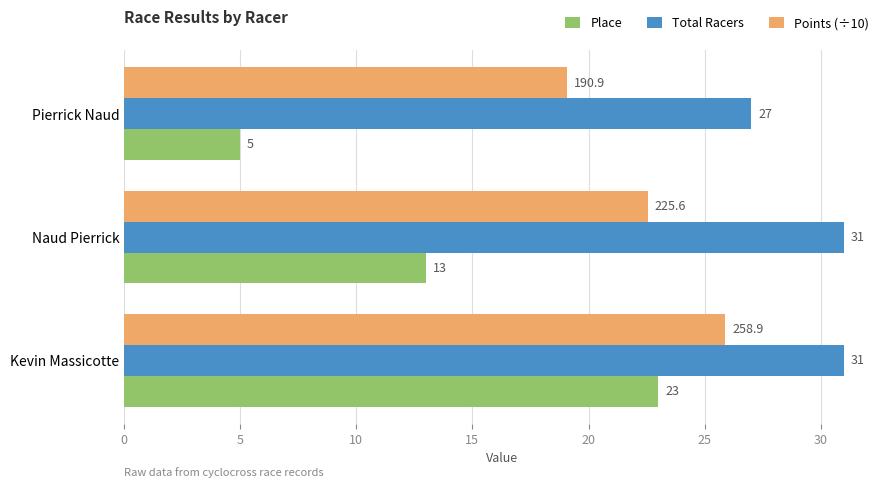

What is the sum of all Points (÷10) values?

67.5